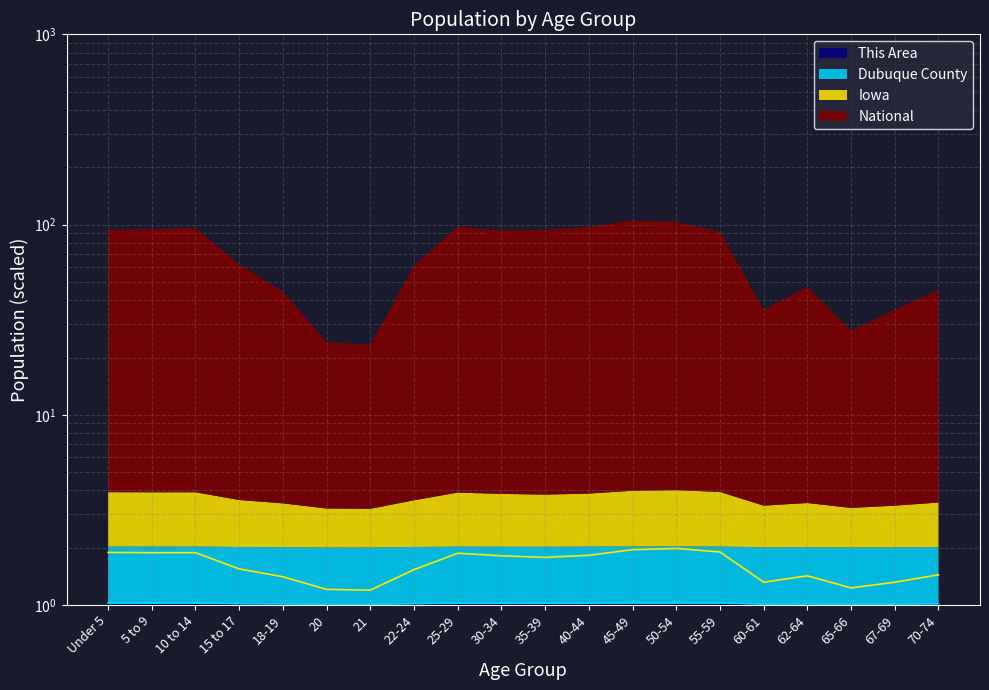

True or false: Dubuque County has more than 0 points higher than both neighbors.

True